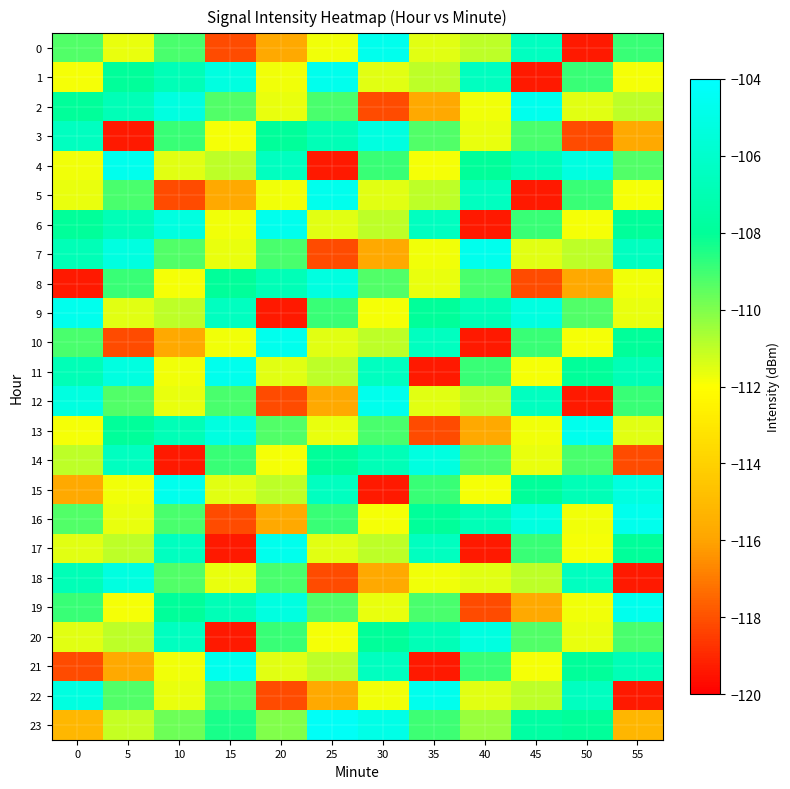

Reading left to right, what are all the values shown in this chart?

0: 0=-109.3	5=-111.7	10=-109.1	15=-118.2	20=-115.8	25=-111.8	30=-104.7	35=-111.5	40=-111.0	45=-106.5	50=-119.4	55=-108.9
1: 0=-111.9	5=-108.0	10=-106.9	15=-105.2	20=-111.8	25=-104.7	30=-111.5	35=-111.0	40=-106.5	45=-119.4	50=-108.9	55=-111.9
2: 0=-108.0	5=-106.9	10=-105.2	15=-109.3	20=-111.7	25=-109.1	30=-118.2	35=-115.8	40=-111.8	45=-104.7	50=-111.5	55=-111.0
3: 0=-106.5	5=-119.4	10=-108.9	15=-111.9	20=-108.0	25=-106.9	30=-105.2	35=-109.3	40=-111.7	45=-109.1	50=-118.2	55=-115.8
4: 0=-111.8	5=-104.7	10=-111.5	15=-111.0	20=-106.5	25=-119.4	30=-108.9	35=-111.9	40=-108.0	45=-106.9	50=-105.2	55=-109.3
5: 0=-111.7	5=-109.1	10=-118.2	15=-115.8	20=-111.8	25=-104.7	30=-111.5	35=-111.0	40=-106.5	45=-119.4	50=-108.9	55=-111.9
6: 0=-108.0	5=-106.9	10=-105.2	15=-111.8	20=-104.7	25=-111.5	30=-111.0	35=-106.5	40=-119.4	45=-108.9	50=-111.9	55=-108.0
7: 0=-106.9	5=-105.2	10=-109.3	15=-111.7	20=-109.1	25=-118.2	30=-115.8	35=-111.8	40=-104.7	45=-111.5	50=-111.0	55=-106.5
8: 0=-119.4	5=-108.9	10=-111.9	15=-108.0	20=-106.9	25=-105.2	30=-109.3	35=-111.7	40=-109.1	45=-118.2	50=-115.8	55=-111.8
9: 0=-104.7	5=-111.5	10=-111.0	15=-106.5	20=-119.4	25=-108.9	30=-111.9	35=-108.0	40=-106.9	45=-105.2	50=-109.3	55=-111.7
10: 0=-109.1	5=-118.2	10=-115.8	15=-111.8	20=-104.7	25=-111.5	30=-111.0	35=-106.5	40=-119.4	45=-108.9	50=-111.9	55=-108.0
11: 0=-106.9	5=-105.2	10=-111.8	15=-104.7	20=-111.5	25=-111.0	30=-106.5	35=-119.4	40=-108.9	45=-111.9	50=-108.0	55=-106.9
12: 0=-105.2	5=-109.3	10=-111.7	15=-109.1	20=-118.2	25=-115.8	30=-104.7	35=-111.5	40=-111.0	45=-106.5	50=-119.4	55=-108.9
13: 0=-111.9	5=-108.0	10=-106.9	15=-105.2	20=-109.3	25=-111.7	30=-109.1	35=-118.2	40=-115.8	45=-111.8	50=-104.7	55=-111.5
14: 0=-111.0	5=-106.5	10=-119.4	15=-108.9	20=-111.9	25=-108.0	30=-106.9	35=-105.2	40=-109.3	45=-111.7	50=-109.1	55=-118.2
15: 0=-115.8	5=-111.8	10=-104.7	15=-111.5	20=-111.0	25=-106.5	30=-119.4	35=-108.9	40=-111.9	45=-108.0	50=-106.9	55=-105.2
16: 0=-109.3	5=-111.7	10=-109.1	15=-118.2	20=-115.8	25=-108.9	30=-111.9	35=-108.0	40=-106.9	45=-105.2	50=-111.8	55=-104.7
17: 0=-111.5	5=-111.0	10=-106.5	15=-119.4	20=-104.7	25=-111.5	30=-111.0	35=-106.5	40=-119.4	45=-108.9	50=-111.9	55=-108.0
18: 0=-106.9	5=-105.2	10=-109.3	15=-111.7	20=-109.1	25=-118.2	30=-115.8	35=-111.8	40=-111.5	45=-111.0	50=-106.5	55=-119.4
19: 0=-108.9	5=-111.9	10=-108.0	15=-106.9	20=-105.2	25=-109.3	30=-111.7	35=-109.1	40=-118.2	45=-115.8	50=-111.8	55=-104.7
20: 0=-111.5	5=-111.0	10=-106.5	15=-119.4	20=-108.9	25=-111.9	30=-108.0	35=-106.9	40=-105.2	45=-109.3	50=-111.7	55=-109.1
21: 0=-118.2	5=-115.8	10=-111.8	15=-104.7	20=-111.5	25=-111.0	30=-106.5	35=-119.4	40=-108.9	45=-111.9	50=-108.0	55=-106.9
22: 0=-105.2	5=-109.3	10=-111.7	15=-109.1	20=-118.2	25=-115.8	30=-111.8	35=-104.7	40=-111.5	45=-111.0	50=-106.5	55=-119.4
23: 0=-115.2	5=-111.1	10=-109.7	15=-108.4	20=-110.1	25=-104.4	30=-105.0	35=-109.0	40=-110.4	45=-107.6	50=-108.0	55=-115.2